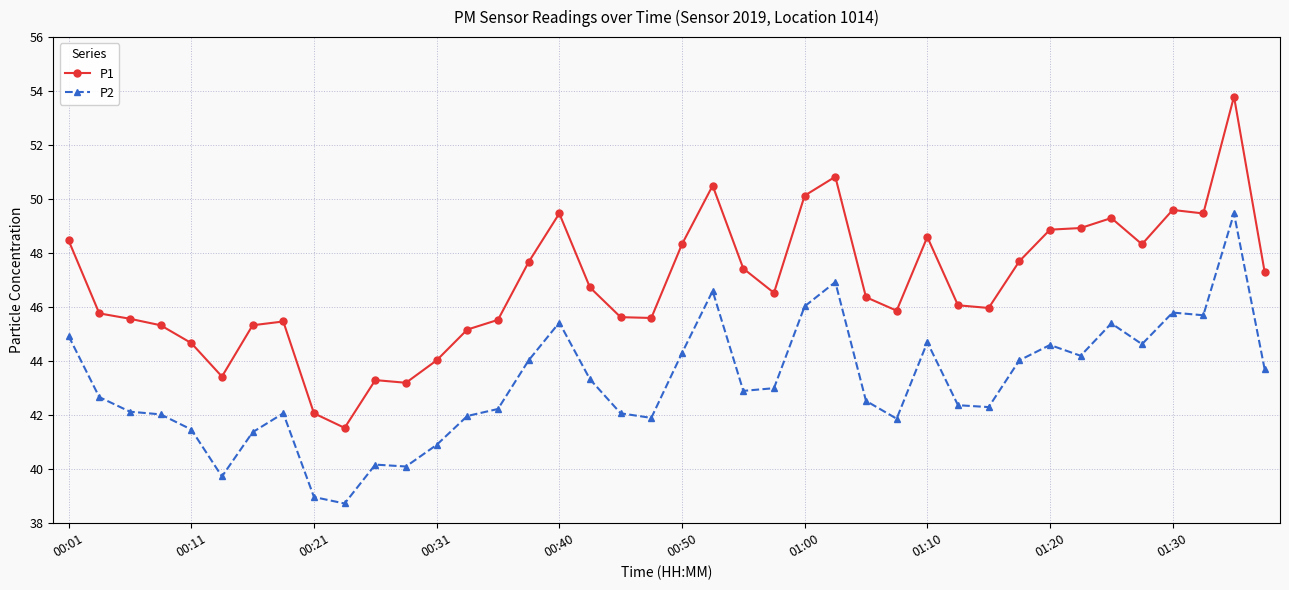

List the series in order of their overall mean, lowest first.

P2, P1